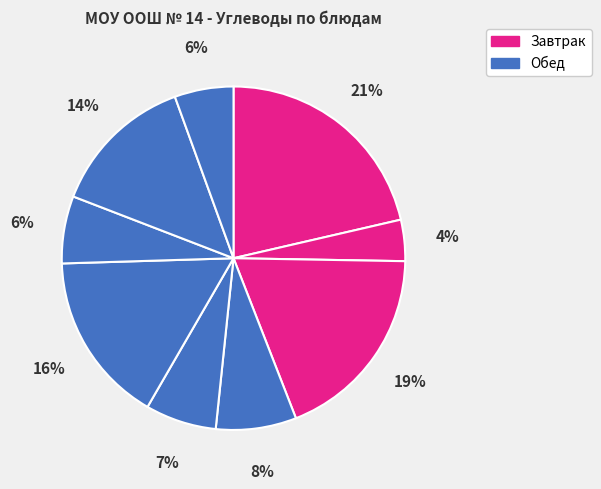

Count the number of slices in the pie.

9